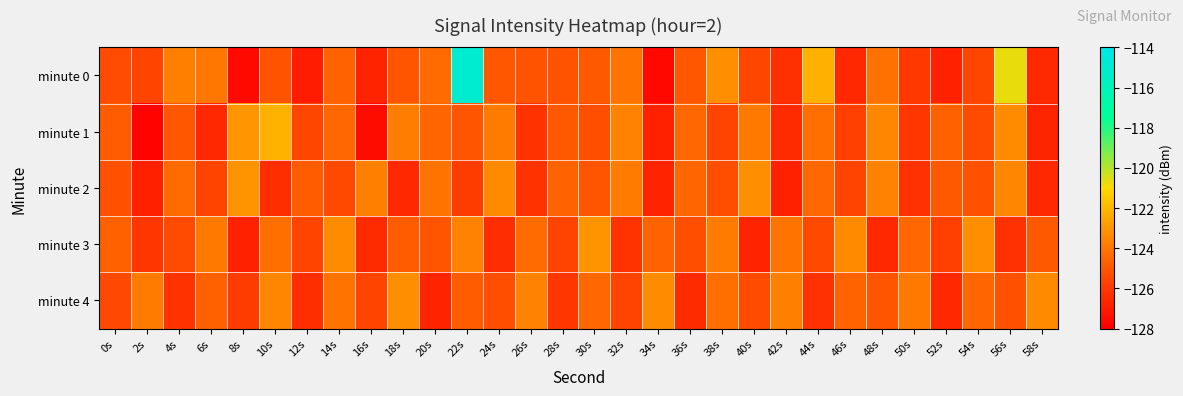

Reading right to left, list all the values displayed in this chart.

minute 0: 58s=-126.5	56s=-120.7	54s=-125.6	52s=-126.8	50s=-126.0	48s=-124.1	46s=-126.6	44s=-122.2	42s=-126.3	40s=-125.6	38s=-123.2	36s=-125.0	34s=-127.7	32s=-124.1	30s=-124.9	28s=-125.1	26s=-125.1	24s=-125.0	22s=-114.9	20s=-124.3	18s=-125.1	16s=-126.8	14s=-124.6	12s=-127.0	10s=-125.1	8s=-127.7	6s=-124.0	4s=-123.7	2s=-125.6	0s=-125.4
minute 1: 58s=-126.7	56s=-123.3	54s=-125.4	52s=-124.7	50s=-126.1	48s=-123.5	46s=-125.8	44s=-124.2	42s=-126.5	40s=-123.9	38s=-125.7	36s=-124.4	34s=-126.8	32s=-123.6	30s=-125.3	28s=-124.9	26s=-126.2	24s=-123.8	22s=-125.1	20s=-124.5	18s=-123.8	16s=-127.5	14s=-124.4	12s=-125.6	10s=-122.1	8s=-123.1	6s=-126.6	4s=-125.0	2s=-127.9	0s=-124.8
minute 2: 58s=-126.6	56s=-123.5	54s=-125.2	52s=-124.9	50s=-126.3	48s=-123.6	46s=-125.7	44s=-124.4	42s=-126.8	40s=-123.2	38s=-125.3	36s=-124.5	34s=-126.7	32s=-123.8	30s=-125.1	28s=-124.6	26s=-126.2	24s=-123.4	22s=-125.9	20s=-124.1	18s=-126.6	16s=-123.7	14s=-125.5	12s=-124.8	10s=-126.4	8s=-123.1	6s=-125.6	4s=-124.3	2s=-126.9	0s=-125.2
minute 3: 58s=-124.9	56s=-126.3	54s=-123.2	52s=-125.8	50s=-124.4	48s=-126.6	46s=-123.4	44s=-125.5	42s=-124.1	40s=-126.7	38s=-123.8	36s=-125.3	34s=-124.6	32s=-126.2	30s=-123.1	28s=-125.7	26s=-124.3	24s=-126.4	22s=-123.6	20s=-125.1	18s=-124.8	16s=-126.5	14s=-123.3	12s=-125.6	10s=-124.2	8s=-126.8	6s=-123.9	4s=-125.4	2s=-126.1	0s=-124.7
minute 4: 58s=-123.4	56s=-125.2	54s=-124.5	52s=-126.6	50s=-123.9	48s=-125.1	46s=-124.6	44s=-126.3	42s=-123.7	40s=-125.4	38s=-124.2	36s=-126.5	34s=-123.3	32s=-125.7	30s=-124.4	28s=-126.1	26s=-123.6	24s=-125.3	22s=-124.8	20s=-126.7	18s=-123.2	16s=-125.6	14s=-124.1	12s=-126.4	10s=-123.5	8s=-125.9	6s=-124.7	4s=-126.2	2s=-123.8	0s=-125.5